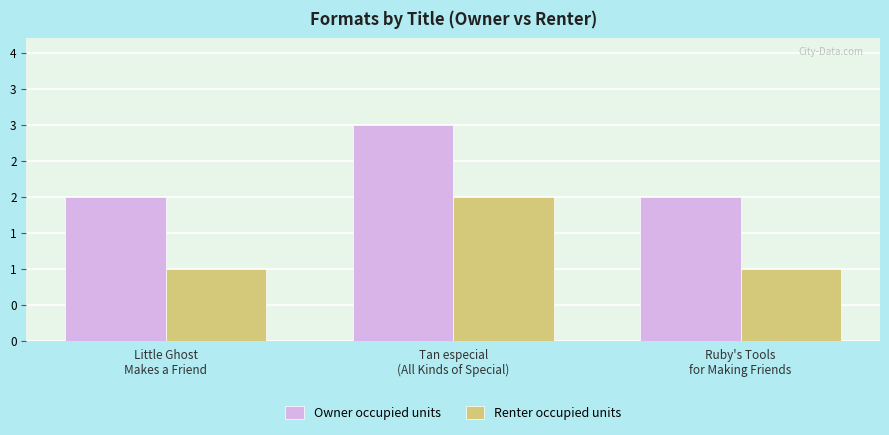

Are the bars grouped side by side (vs. stacked)?

Yes